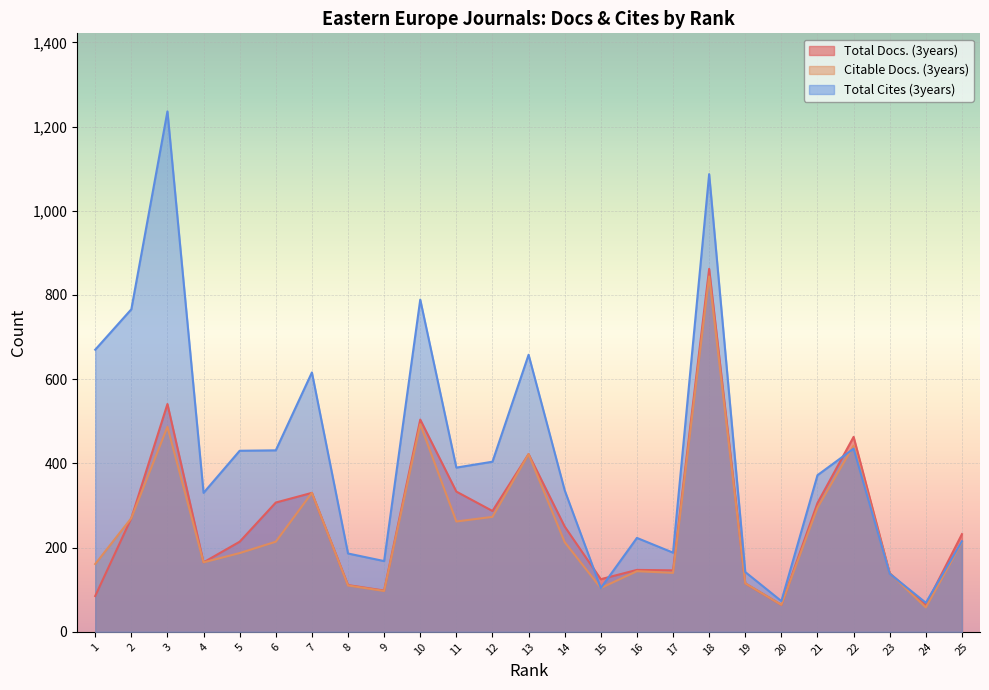

True or false: Total Docs. (3years) has a value of 101 at 21.

False